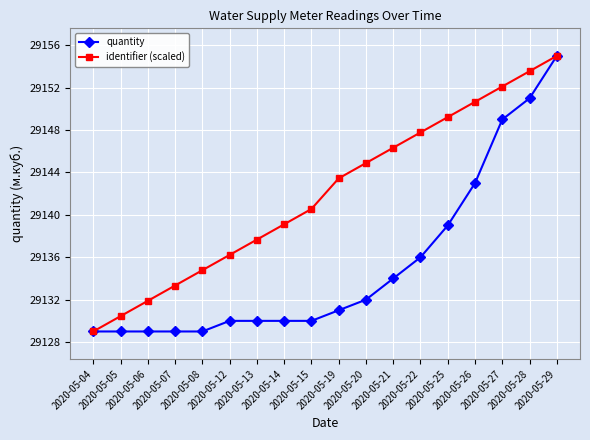

What is the maximum value for quantity?

29155.0